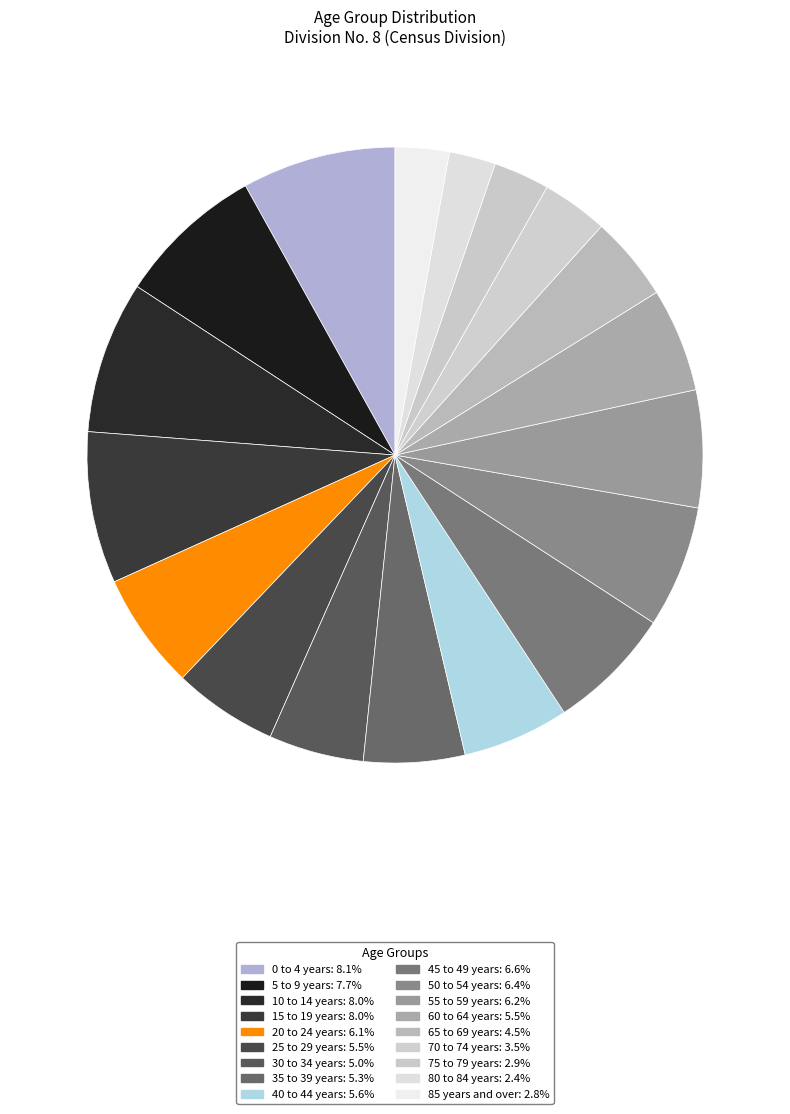

To the nearest percent, what percentage of the pie is 60 to 64 years?

5%